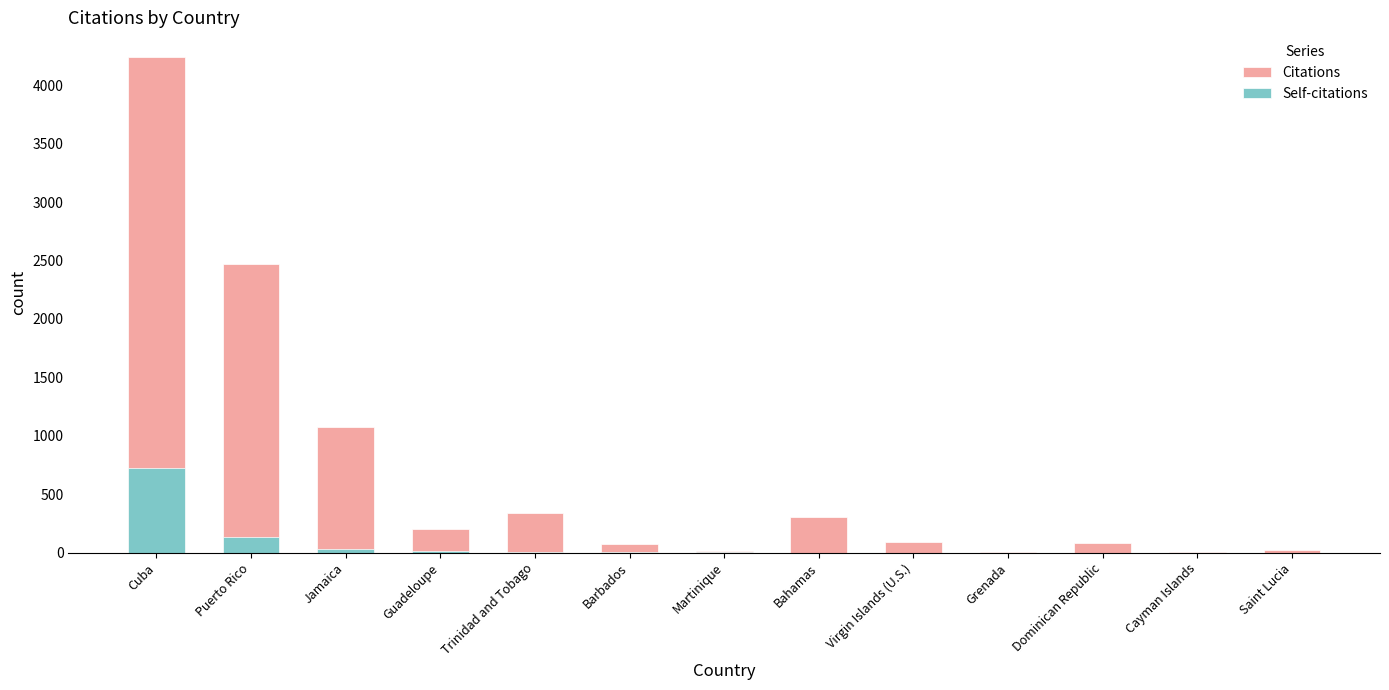

What is the label of the 7th bar from the left?

Martinique